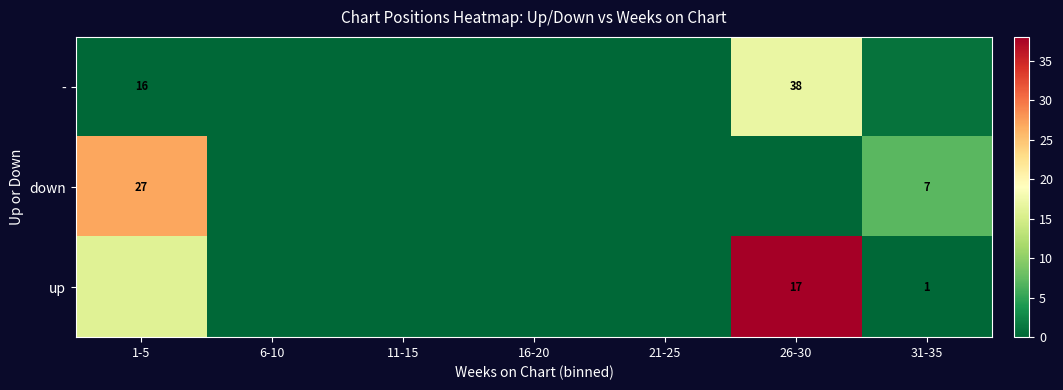

The - series shows 7 at 26-30. True or false?

False